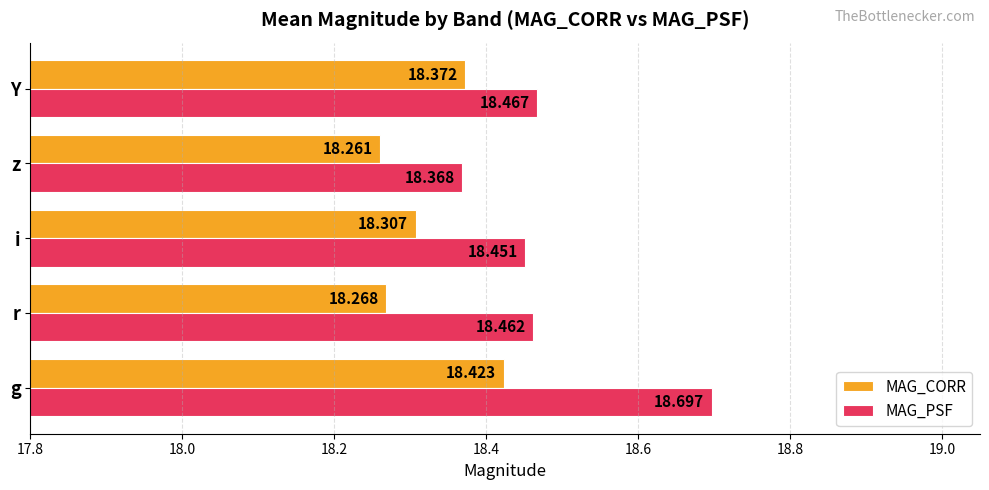

Where is MAG_CORR nearest to the value 18?

z